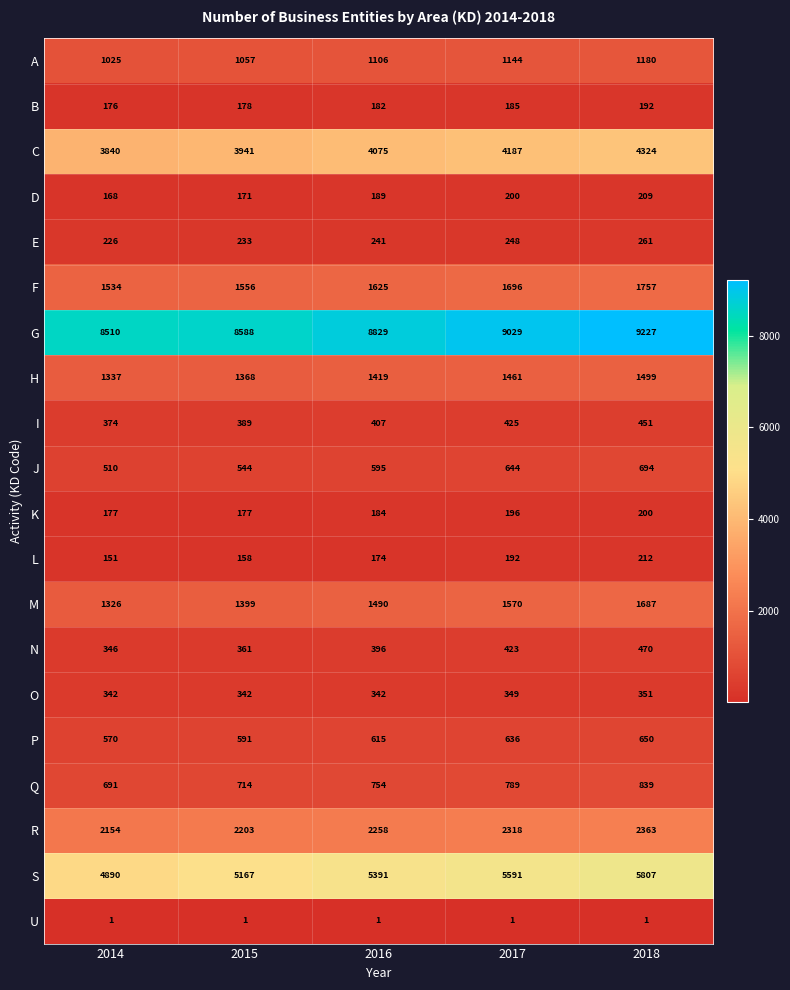

What is the sum of the E values at 2017 and 2015?

481